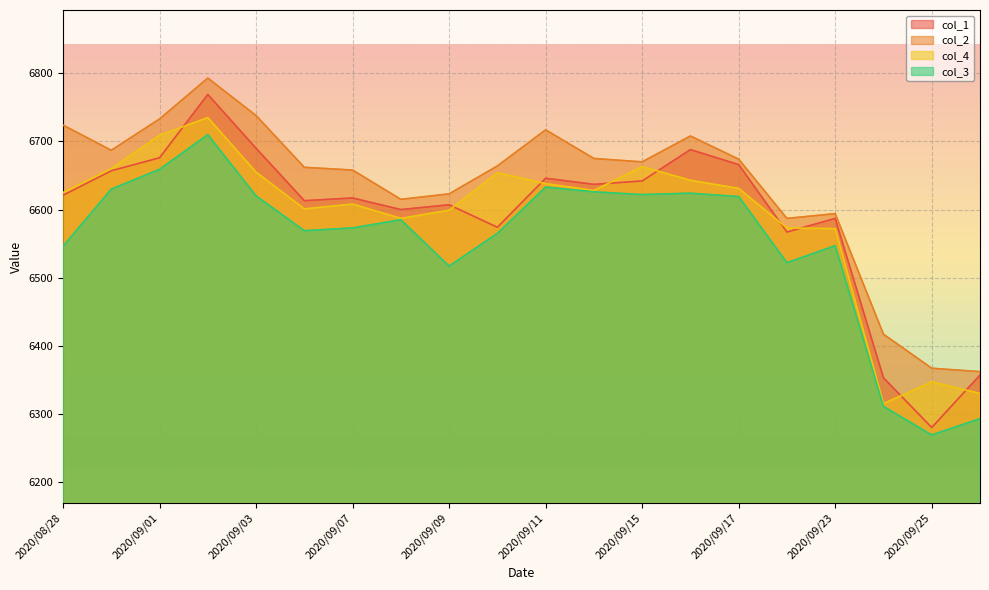

What is the total value across all series at 2020/09/15?

26597